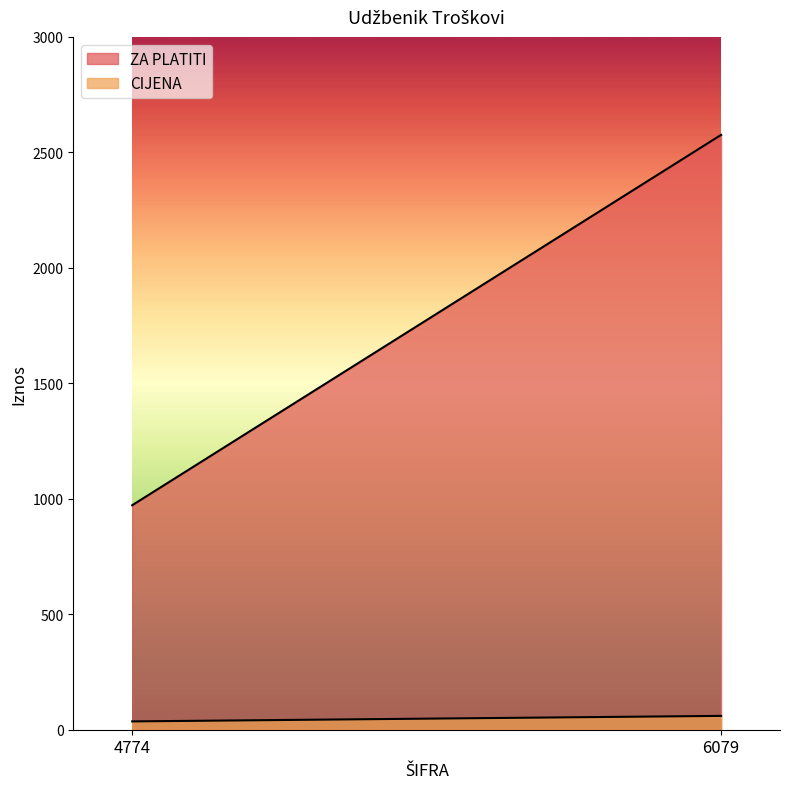

Where is ZA PLATITI nearest to the value 1773?

4774